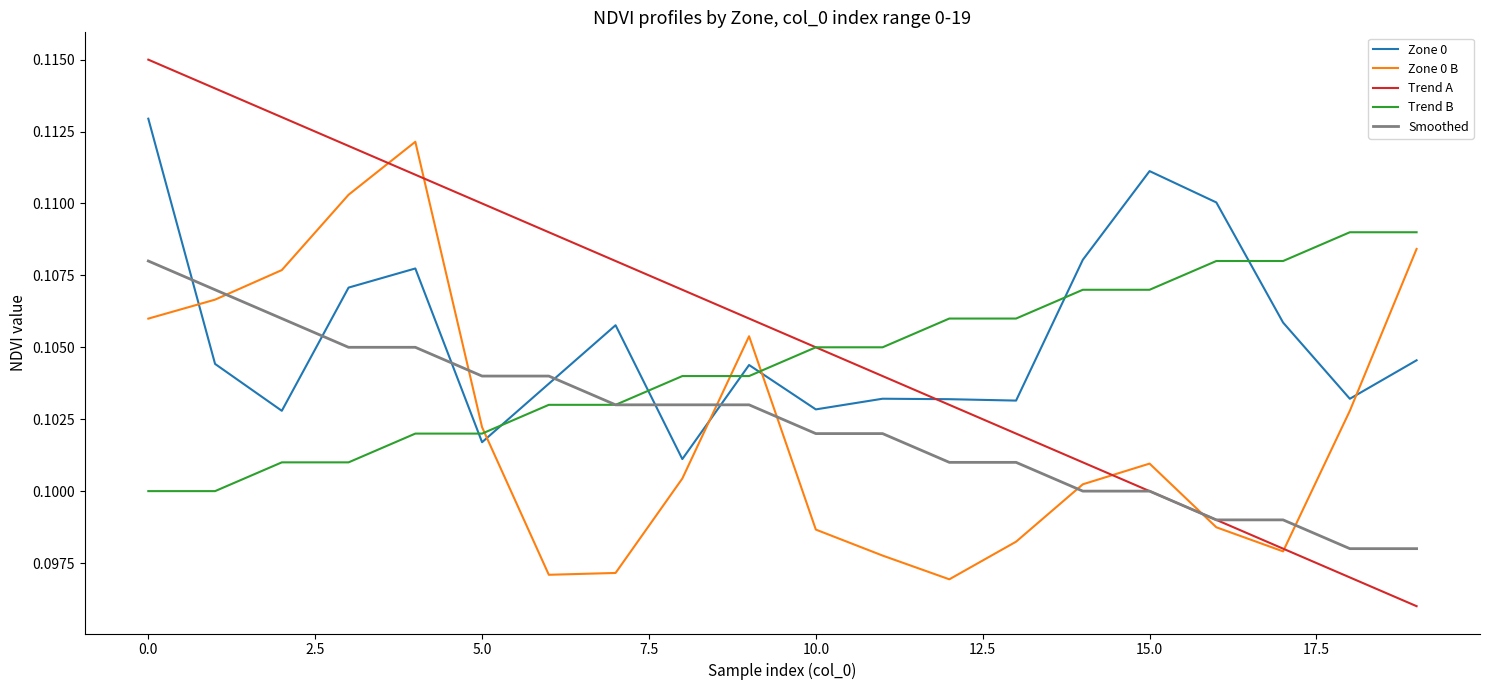

How many times do Smoothed and Zone 0 B cross each other?

7